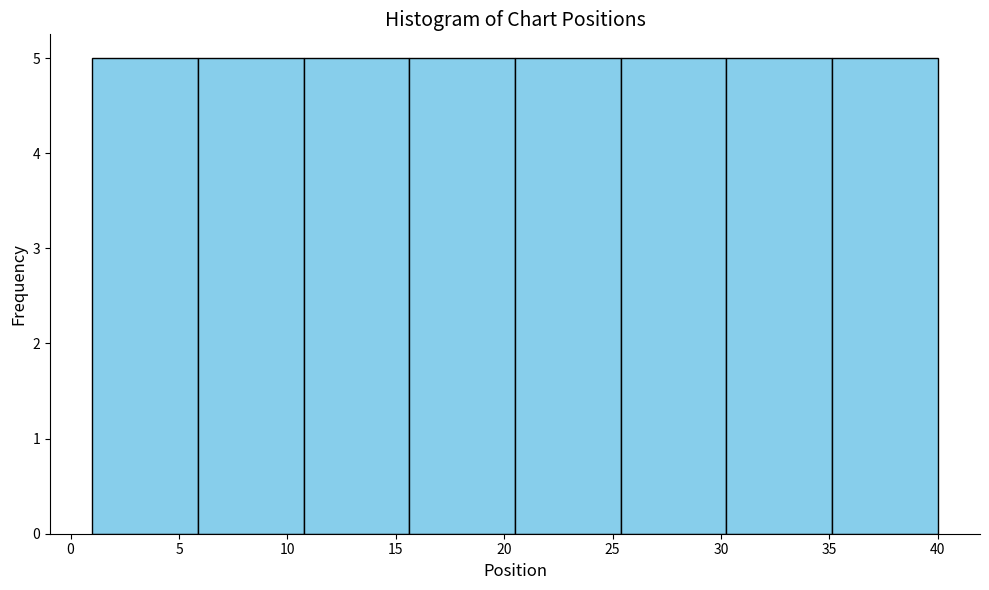

What is the height of the bar covering 25.5 to 30.5 on the x-axis? Neither the bar edges nor the heights are printed on the chart, so give them approximately, as read against the axes.

5